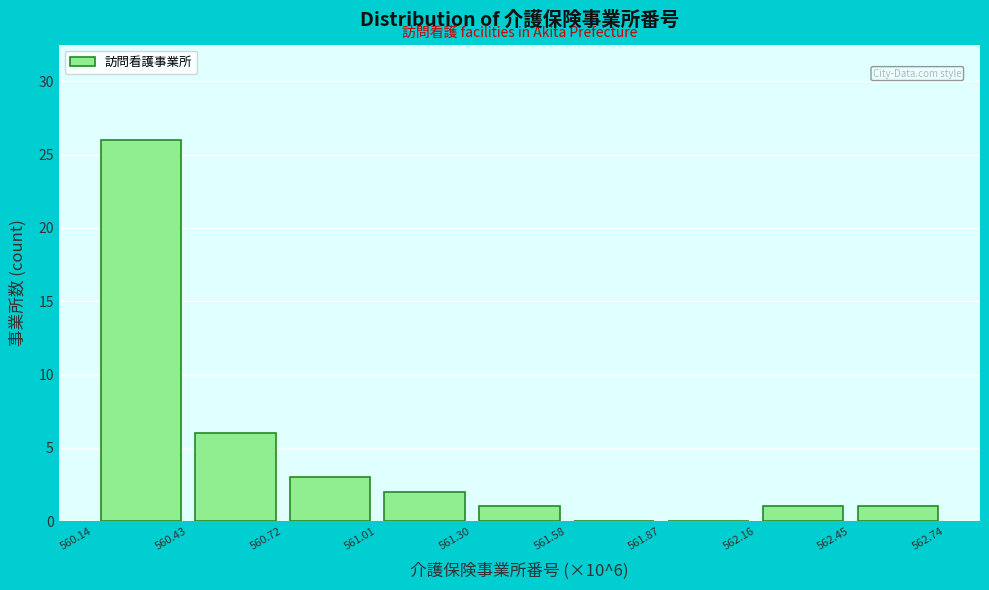

Over which range of the x-axis is the bar tallest?

560.14 to 560.43